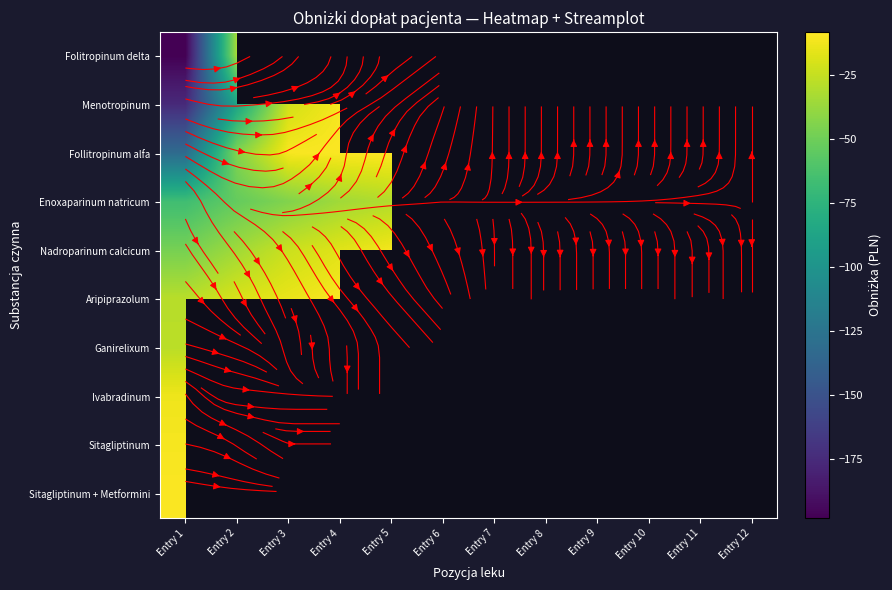

Which series has the widest spread of values?

Folitropinum delta